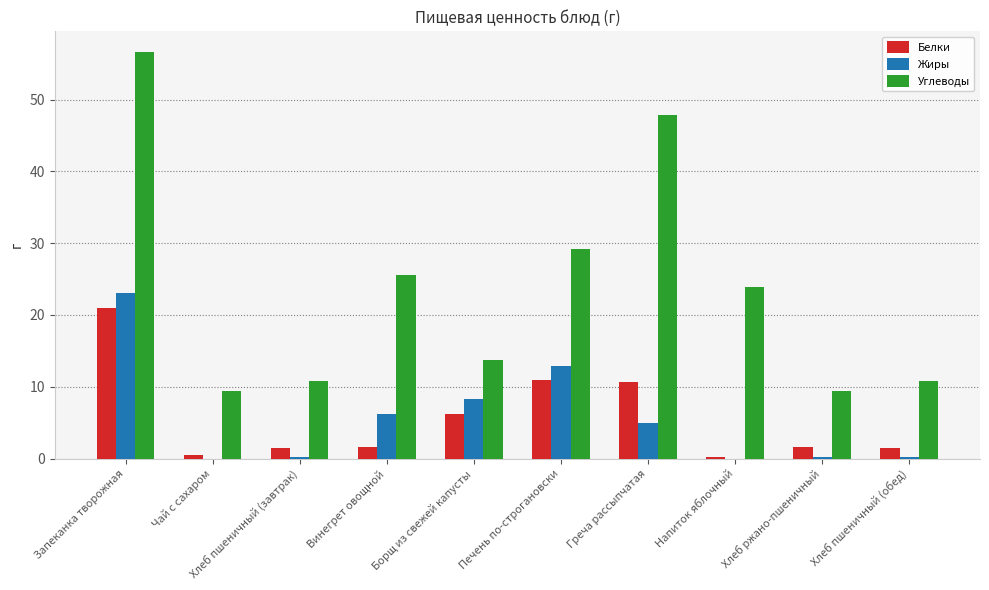

How many groups of bars are there?

10